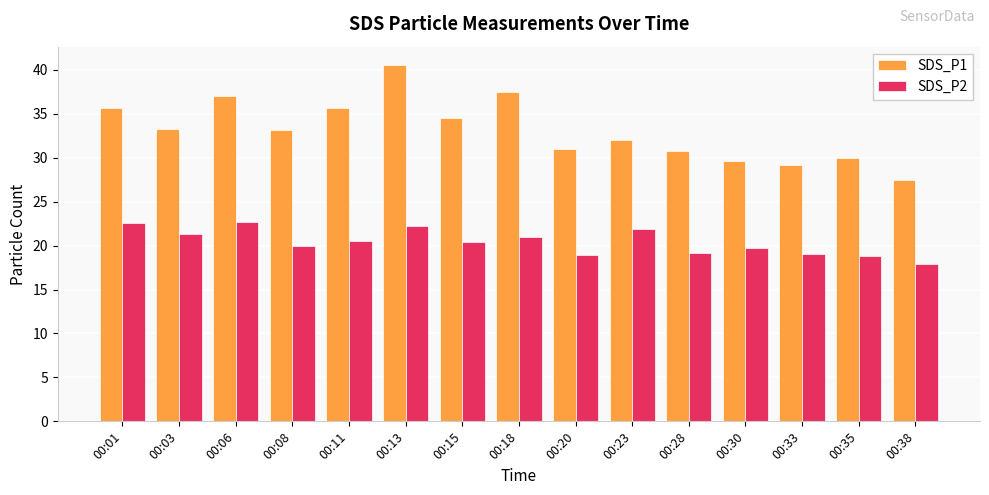

Which series changed the most between 00:06 and 00:13?

SDS_P1